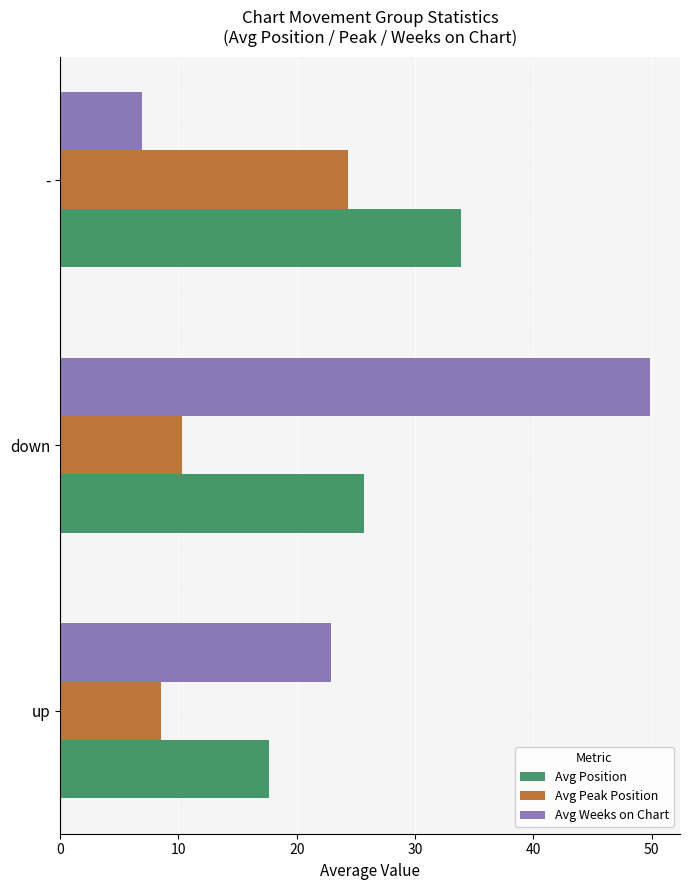

What is the maximum value shown in the chart?

49.9